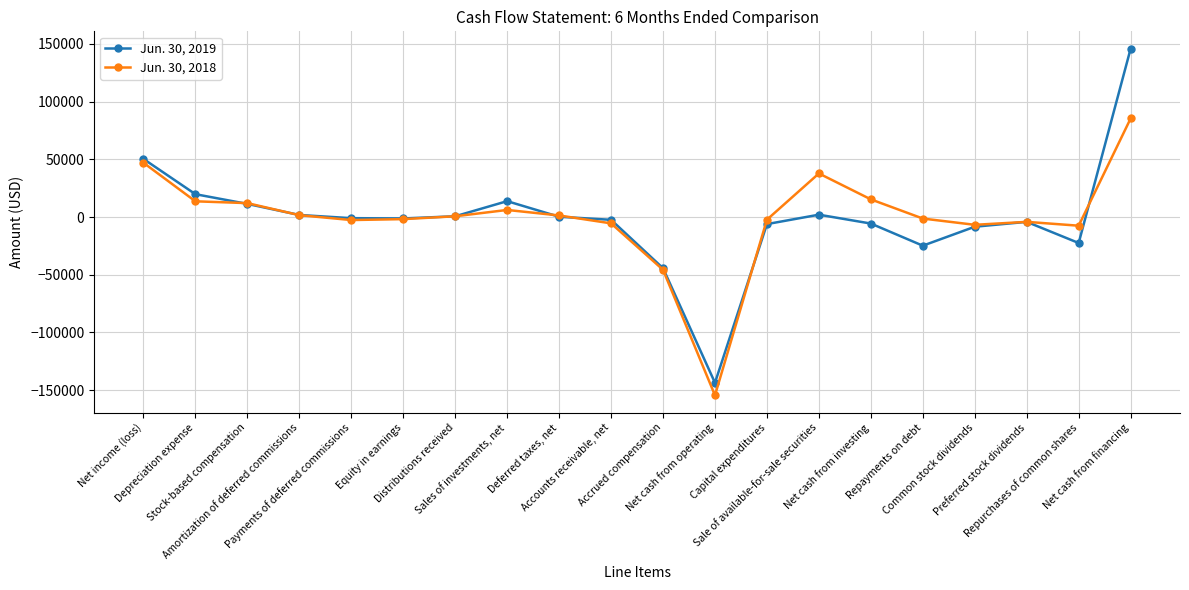

True or false: Jun. 30, 2018 has more than 2 interior local peaks.

True